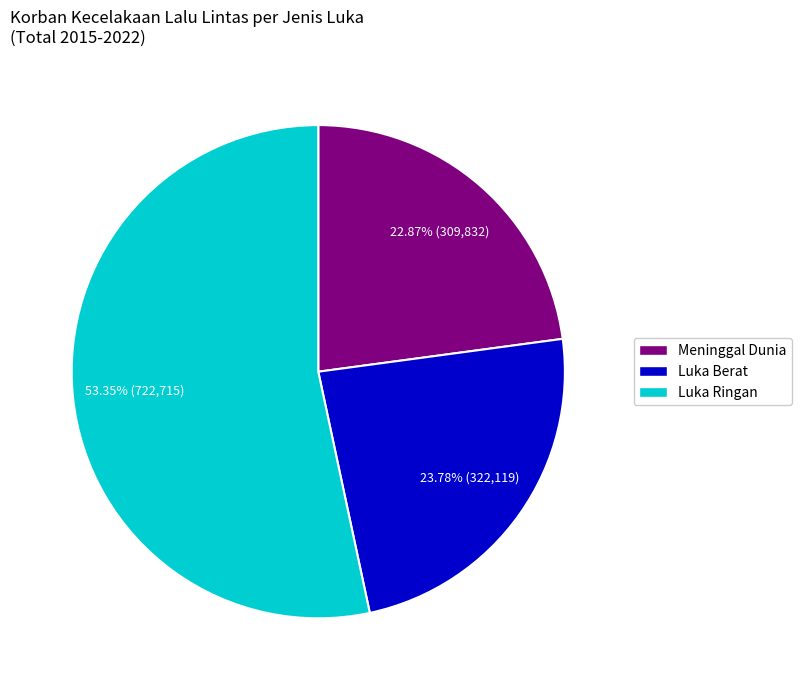

Approximately how many times larger is the value at Meninggal Dunia compared to Luka Berat?

1.0